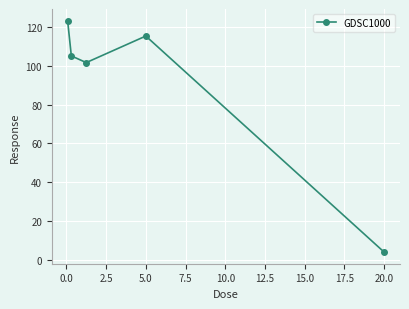

How many interior local valleys (lower than both neighbors) does the data have?

1